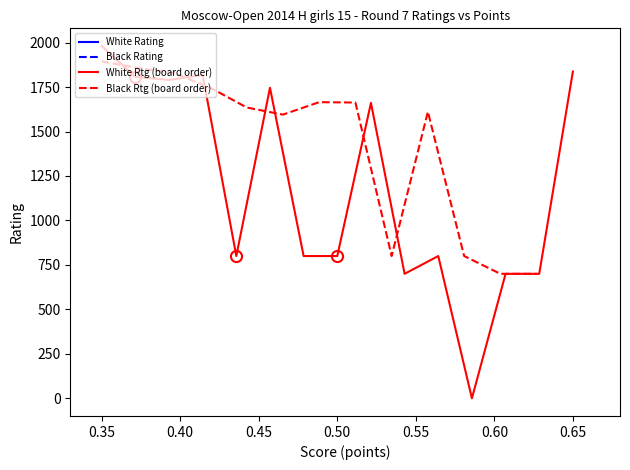

What is the difference between the second highest and second lowest values?

1137